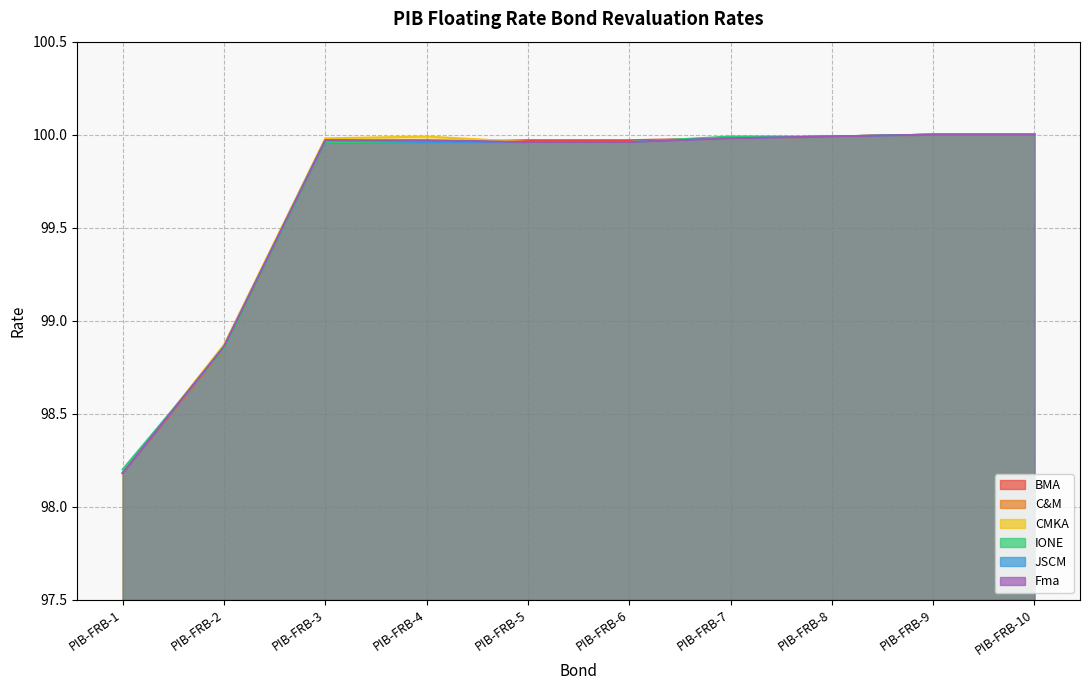

Read the C&M value at PIB-FRB-9.

100.0